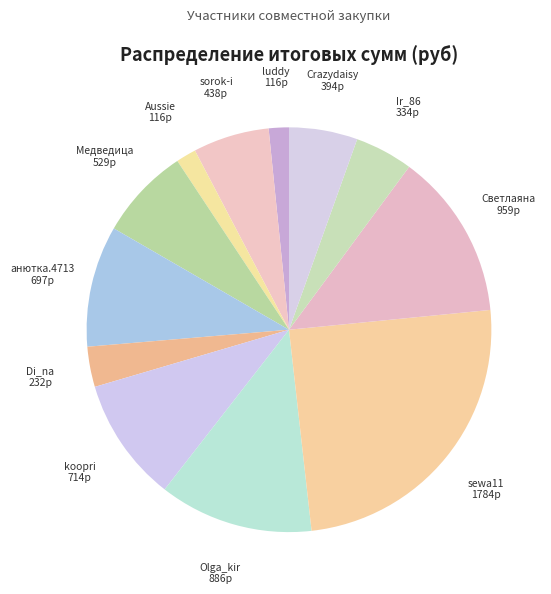

Is it true that Светлаяна is 13% of the pie?

True